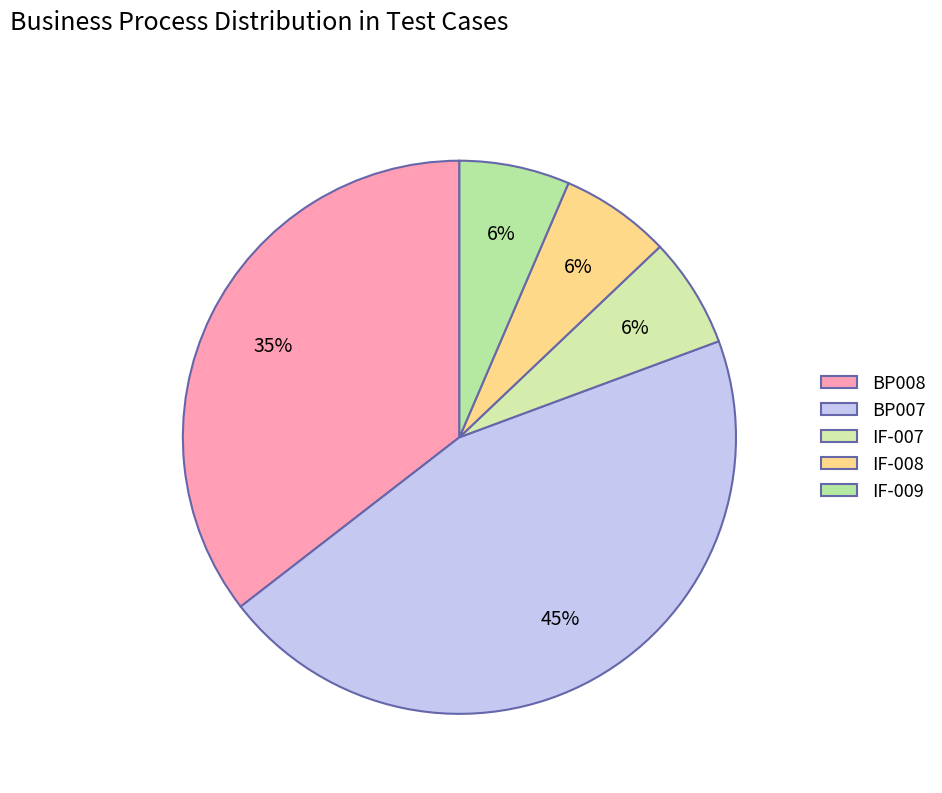

Rank the categories by value from highest to lowest.

BP007, BP008, IF-007, IF-008, IF-009